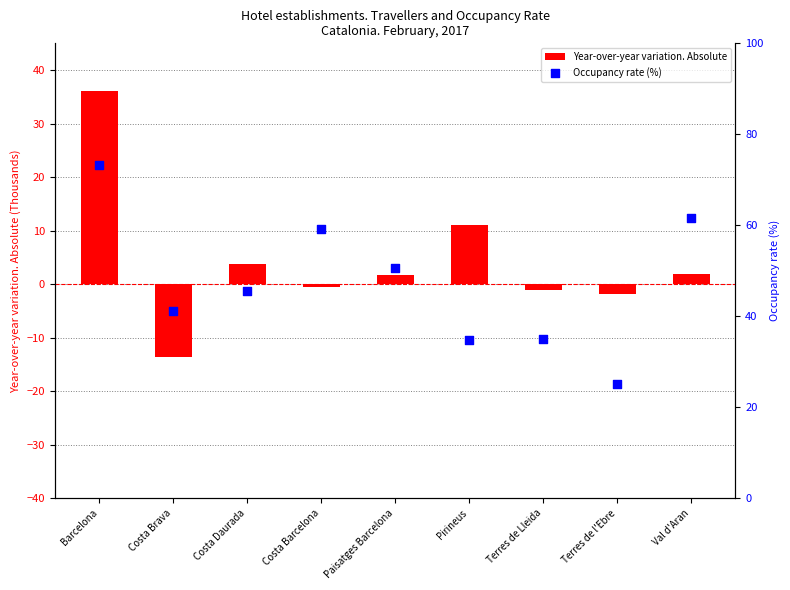

Which series reaches the maximum Y coordinate?

Occupancy rate (%)